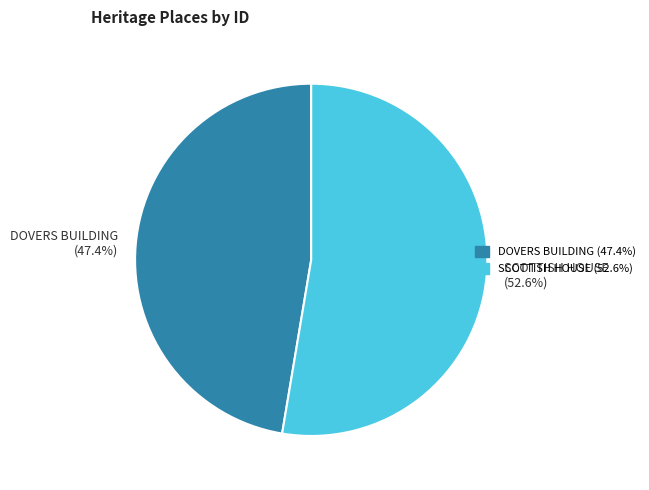

The DOVERS BUILDING slice represents 47% of the pie. True or false?

True